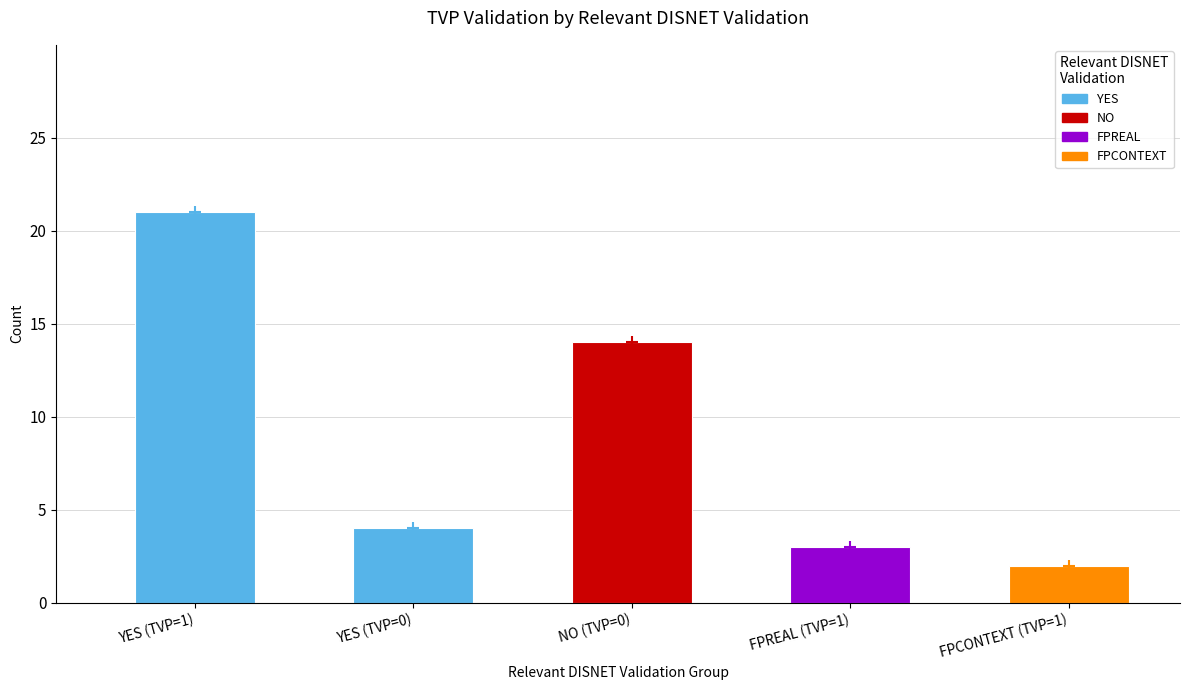

List the labels in order of value, largest first.

YES (TVP=1), NO (TVP=0), YES (TVP=0), FPREAL (TVP=1), FPCONTEXT (TVP=1)